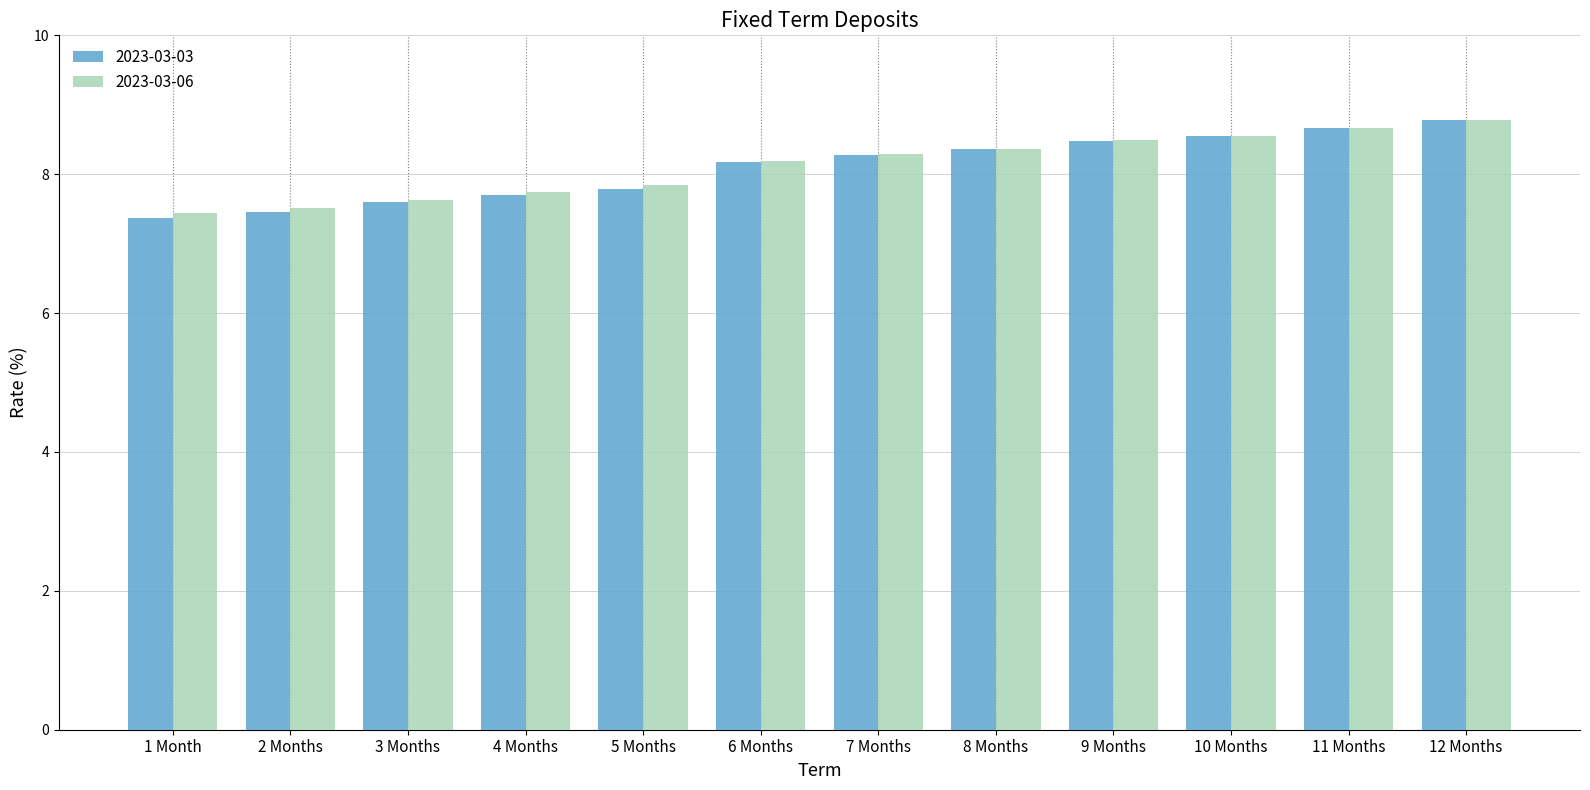

What are all the series names shown in the legend?

2023-03-03, 2023-03-06